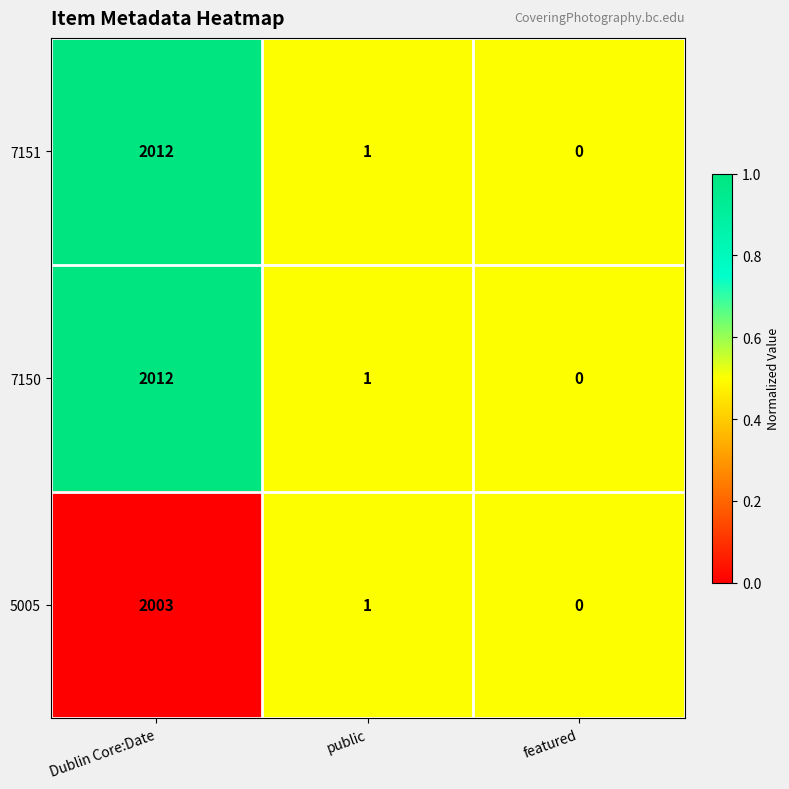

Where does the 5005 series first go above 1?

Dublin Core:Date